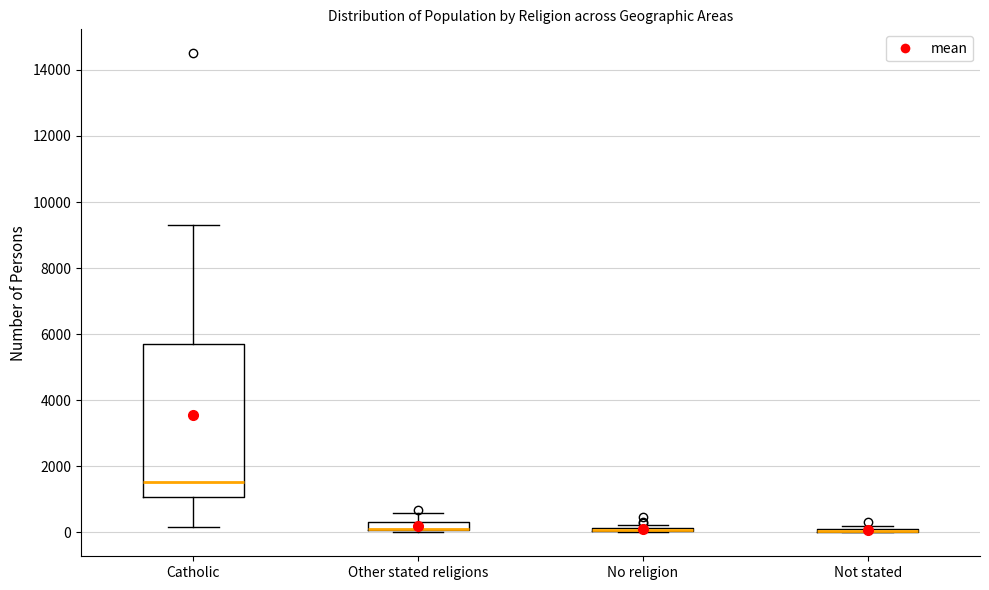

Which box is the tallest, from its lower edge to its upper edge?

Catholic